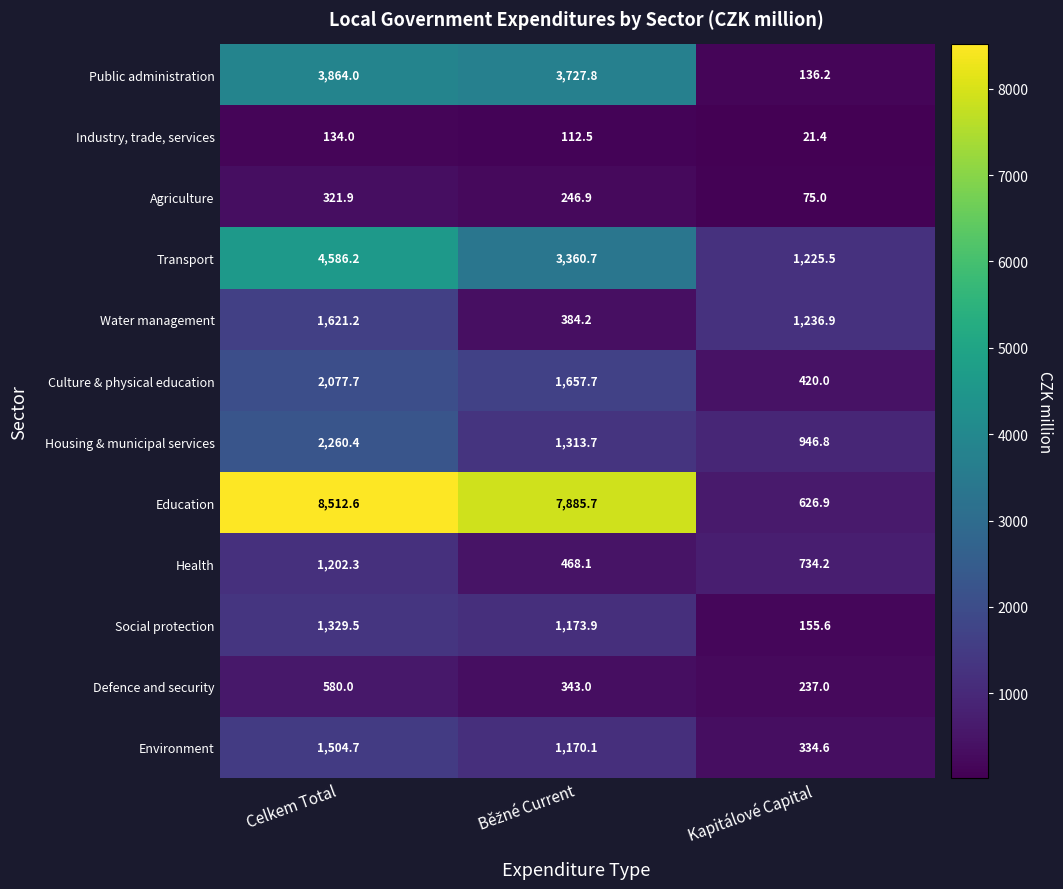

What is the average value of the Education series?

5675.1